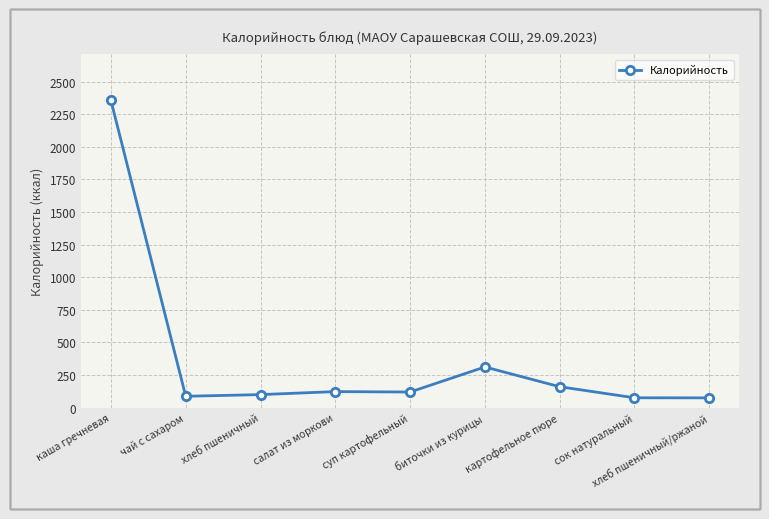

What is the maximum value shown in the chart?

2355.1